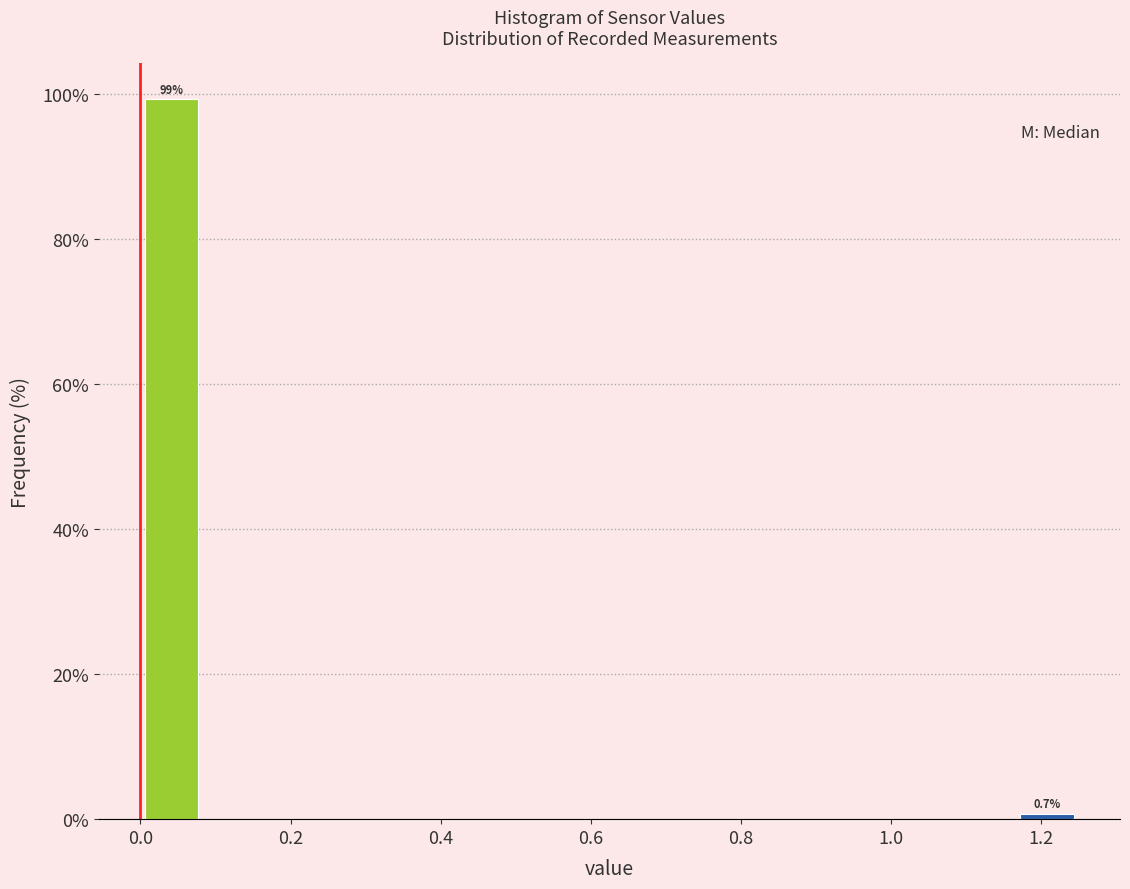

Over which range of the x-axis is the bar tallest?

0.00 to 0.08